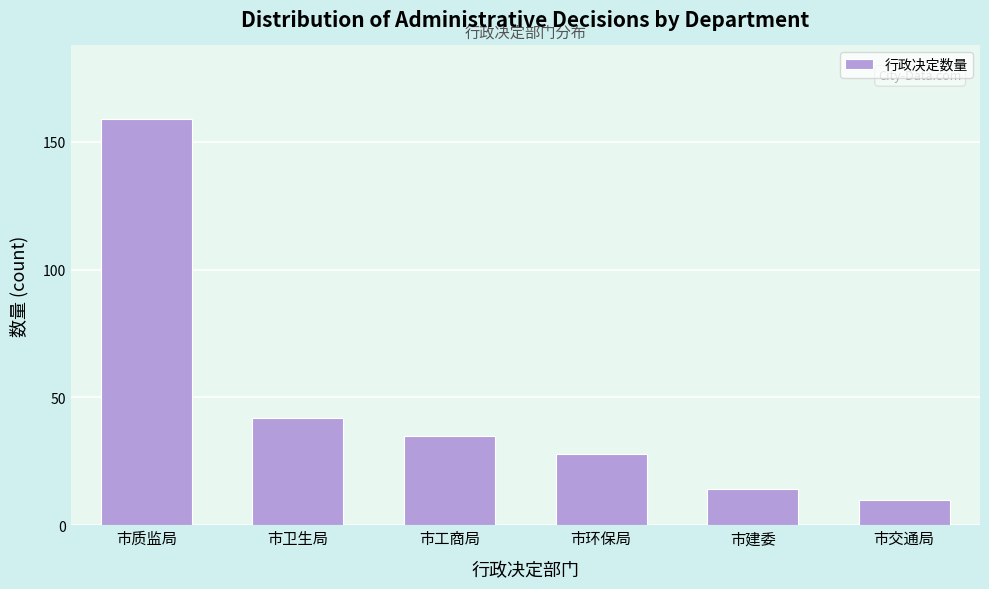

Reading left to right, transcribe all the data shown in this chart.

159	42	35	28	14	10